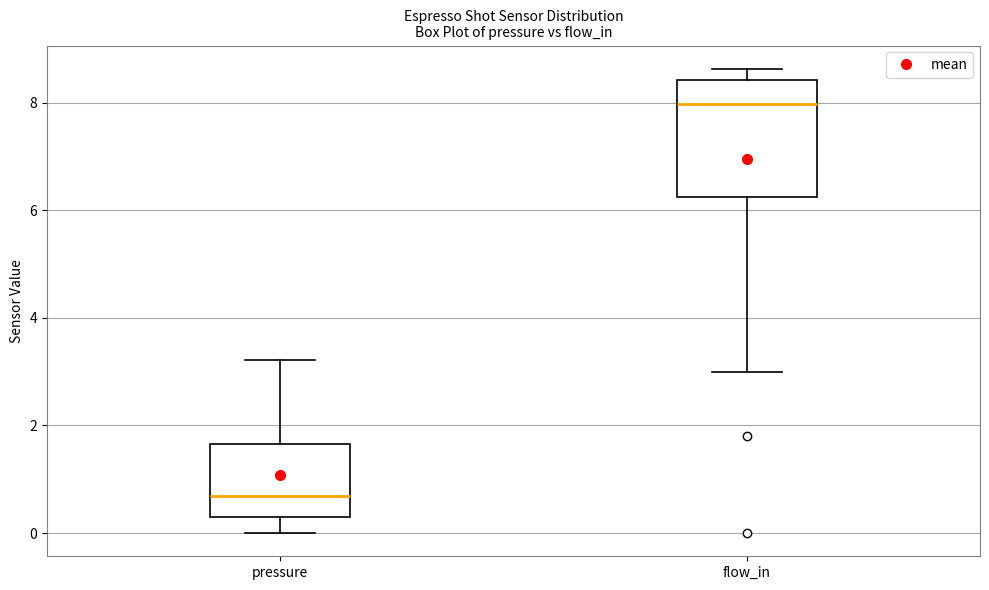

Reading left to right, transcribe this box plot: for each box, give where its median line is, the range the box spans, and where its two whiskers end, as read against the y-axis. The values are not printed on the chart, so give them approximately, as read against the axis.

pressure: median 0.6, box 0.2 to 1.6, whiskers 0.0 to 3.2
flow_in: median 8.0, box 6.2 to 8.4, whiskers 3.0 to 8.6